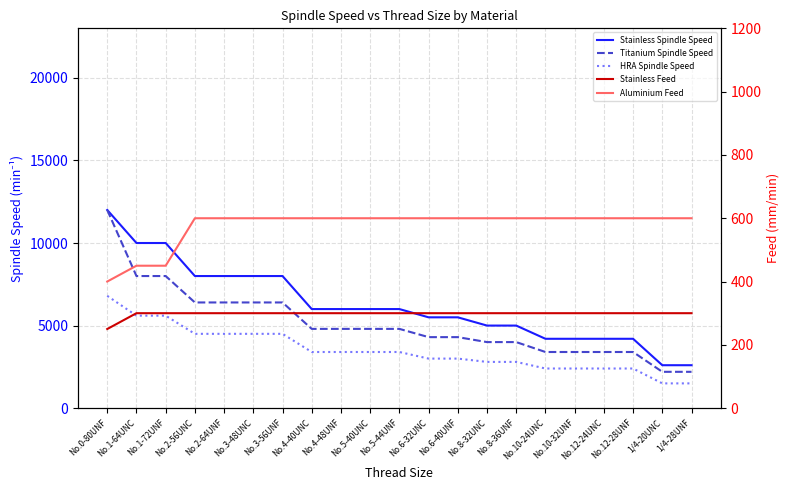

Which series has the largest range (max minus min)?

Titanium Spindle Speed